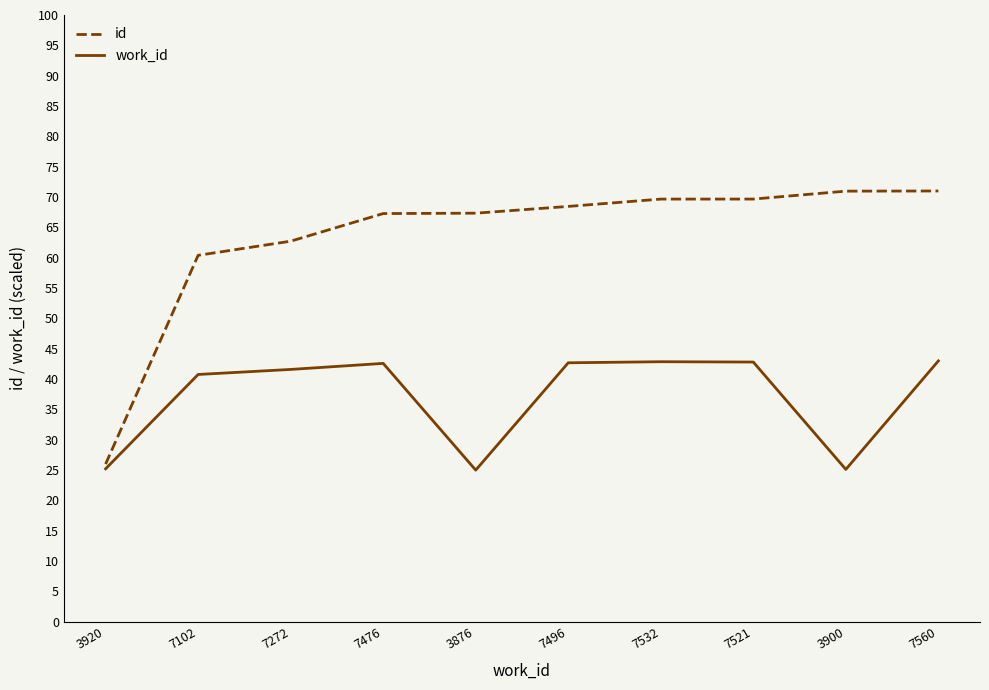

What is the highest value of the id series?

71.0